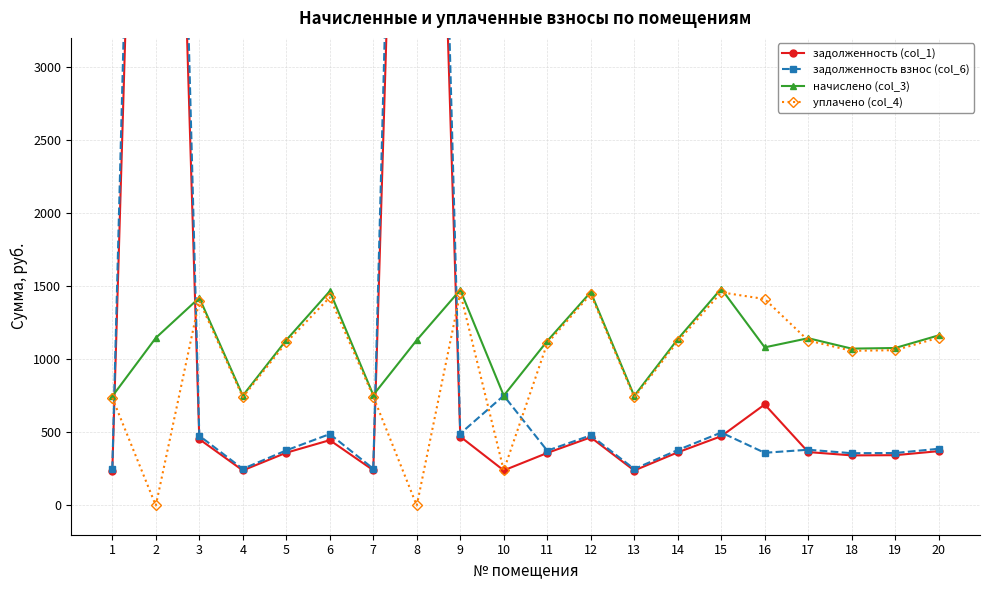

In начислено (col_3), how many points are higher than both neighbors (excluding endpoints)?

6